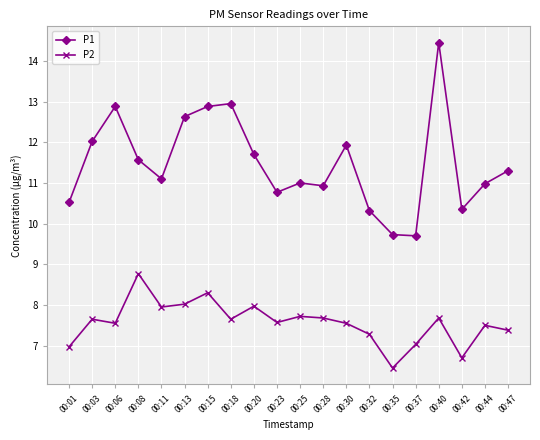

What is the difference between the highest and lowest values at 00:40?

6.8